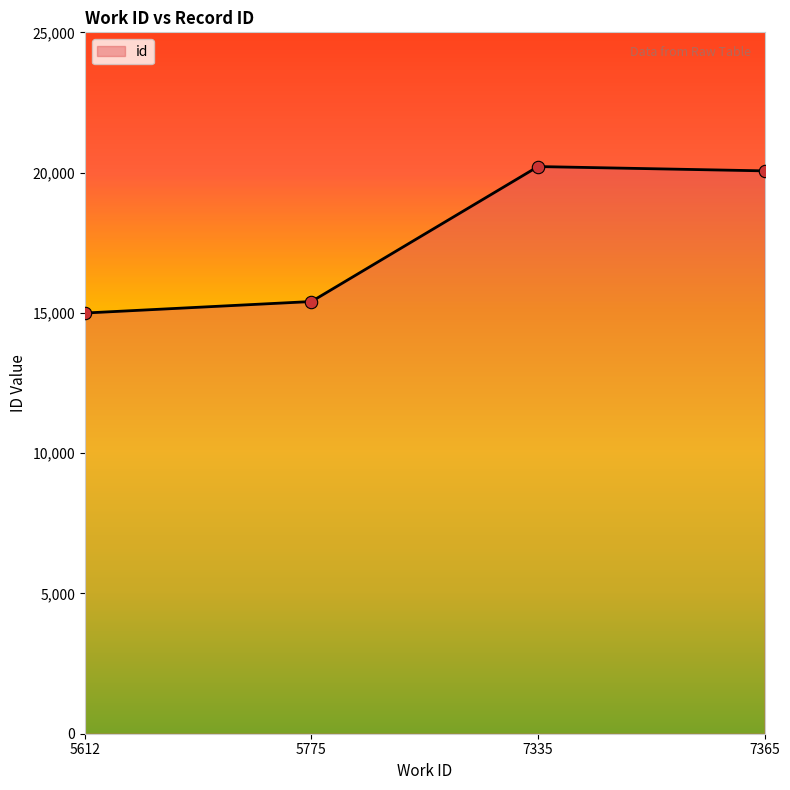

Approximately how many times larger is the value at 7365 compared to 5612?

1.3